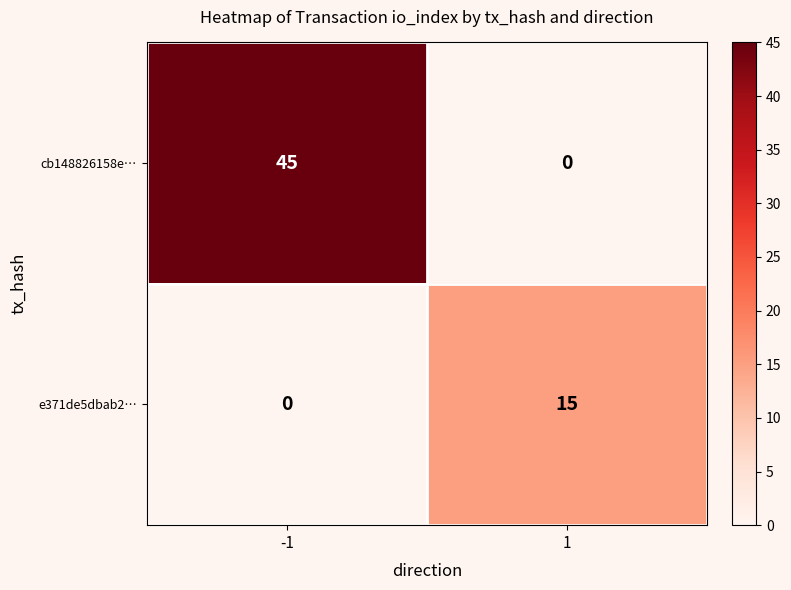

Which series changed the most between -1 and 1?

cb148826158e…